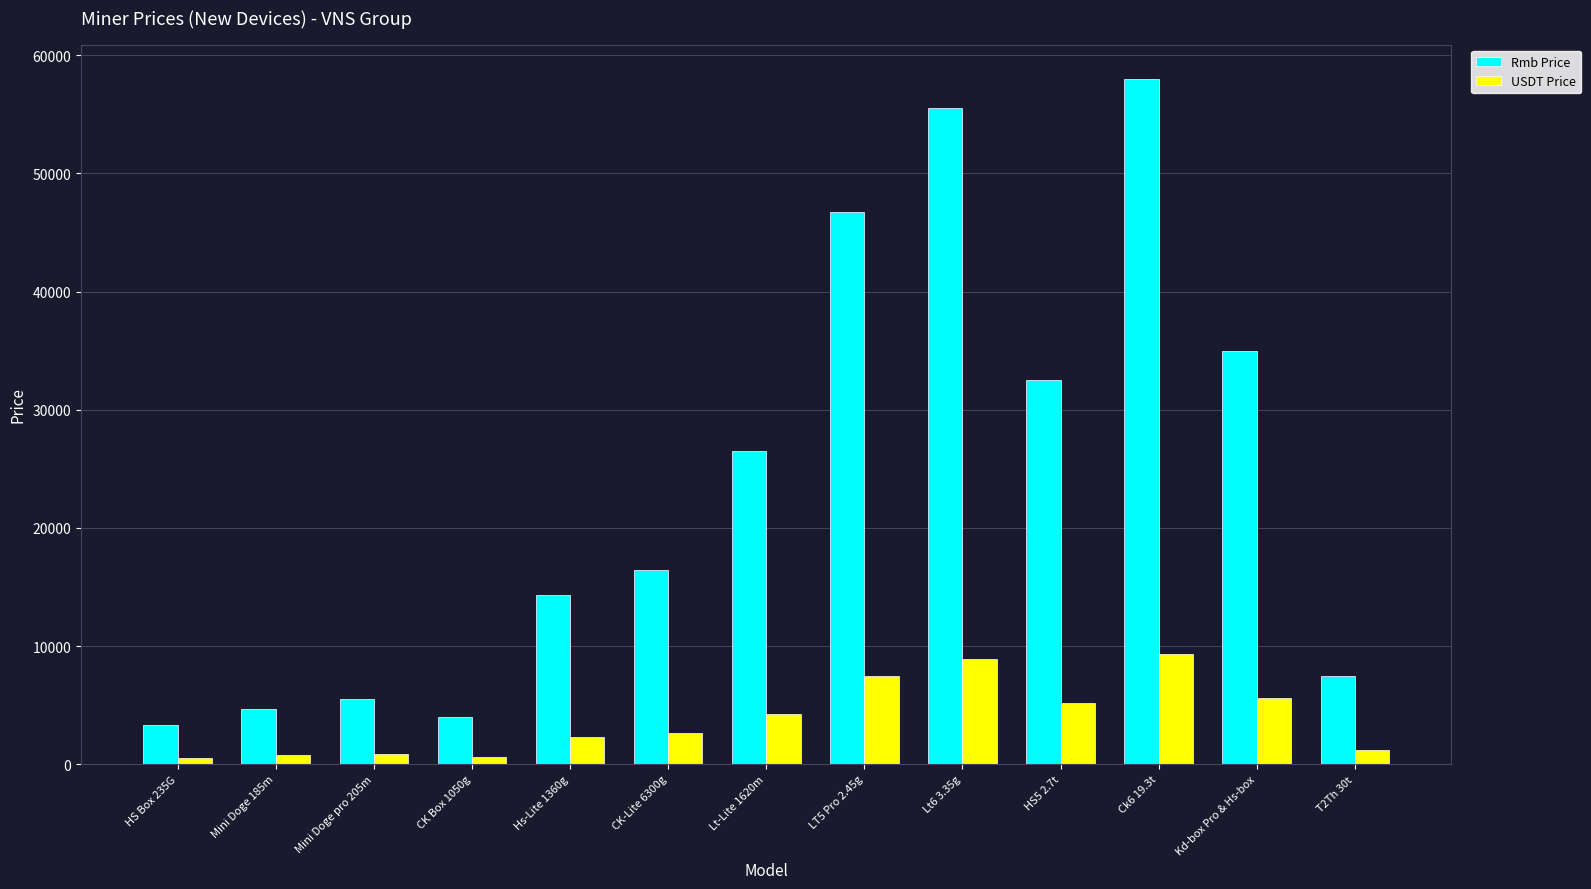

Which category has the highest value in the Rmb Price series?

Ck6 19.3t